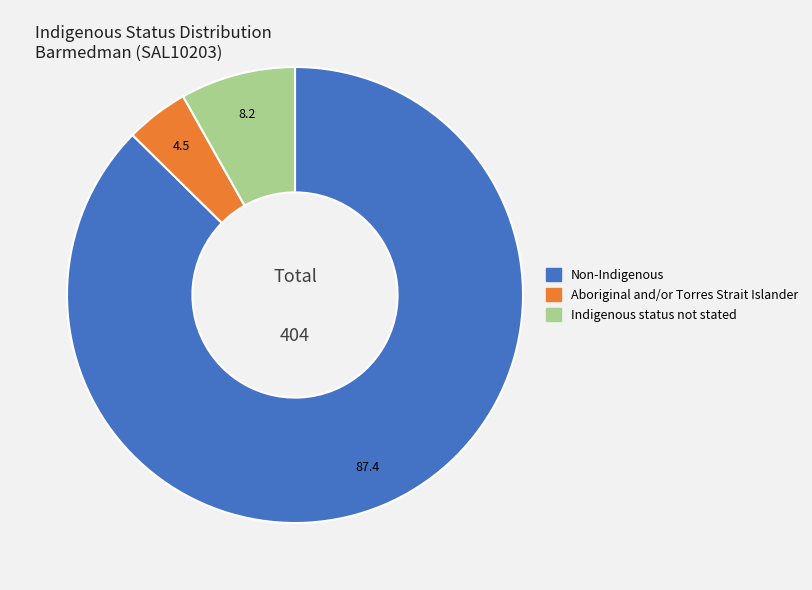

Which slice represents more than half of the pie?

Non-Indigenous